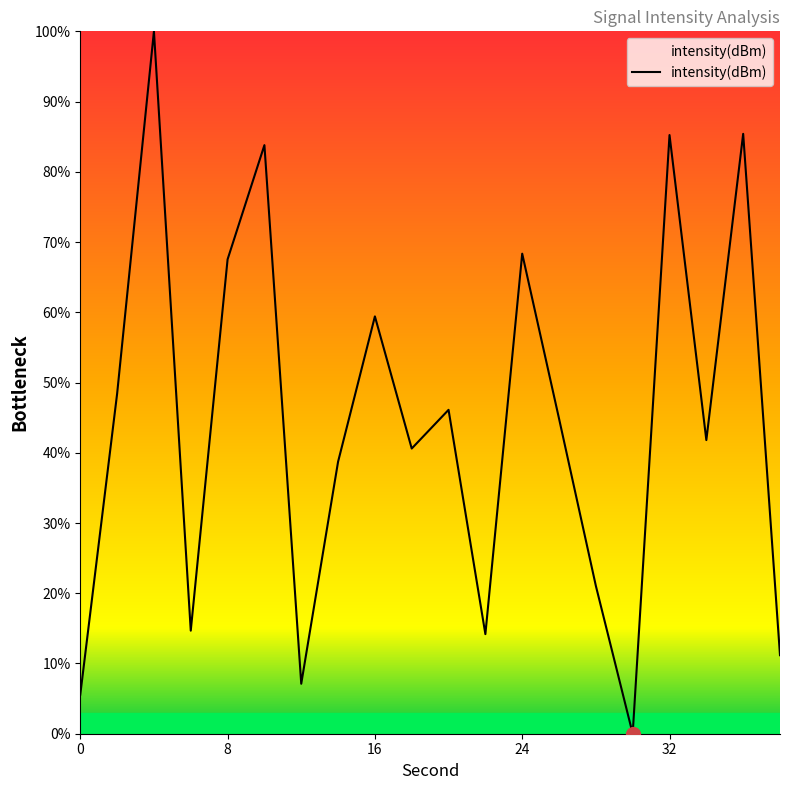

What is the maximum value shown in the chart?

100.0